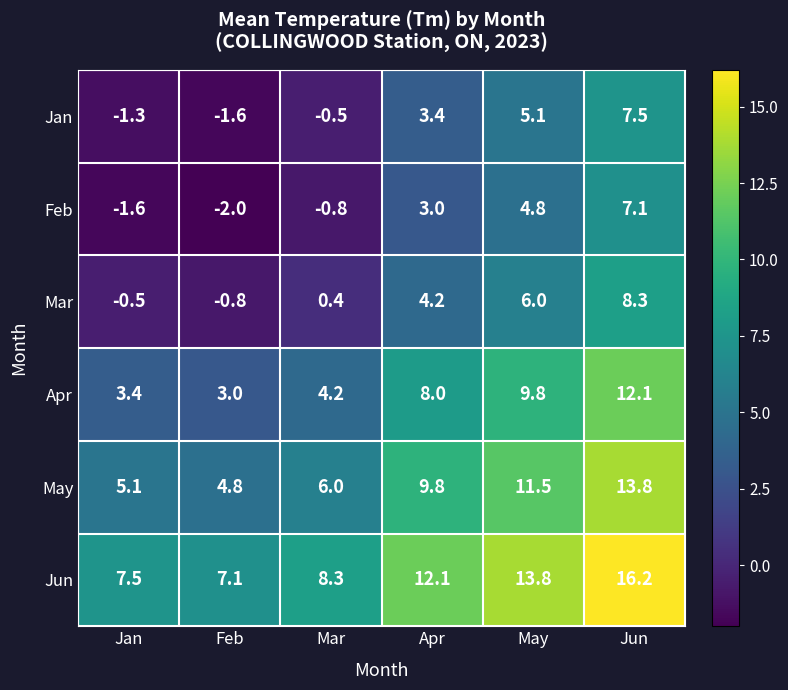

Rank the series at Mar from highest to lowest value.

Jun, May, Apr, Mar, Jan, Feb